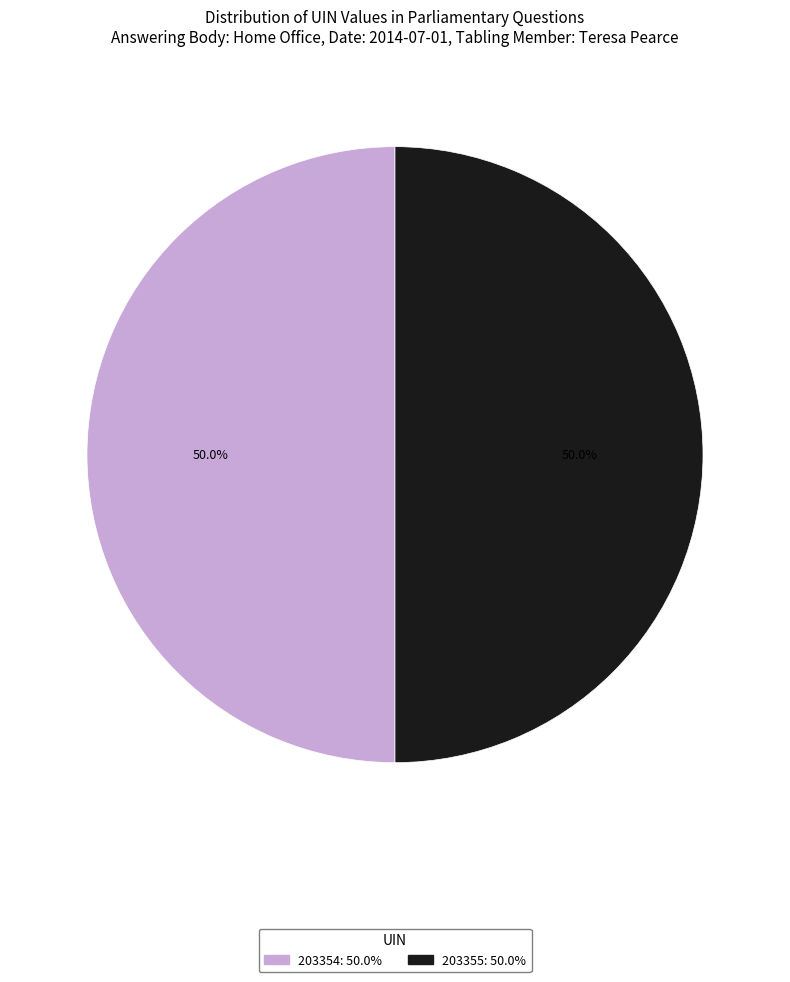

Combined, do 203354 and 203355 account for over 50%?

Yes